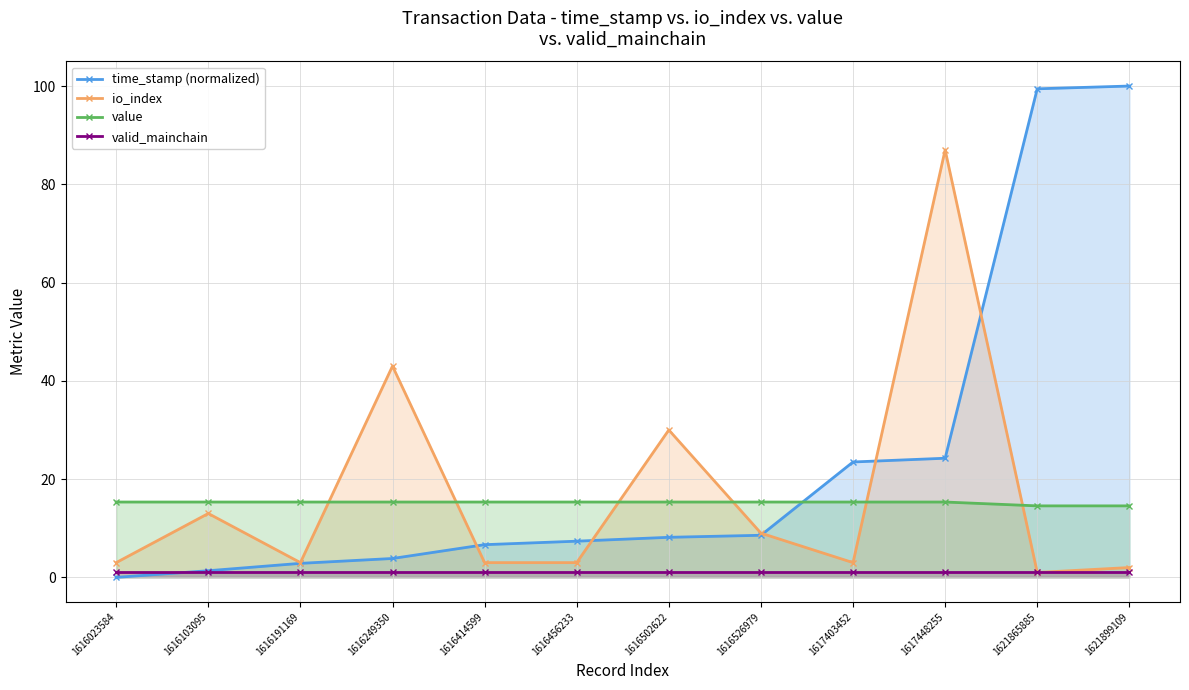

Reading left to right, transcribe all the data shown in this chart.

time_stamp (normalized): 1616023584=0.0	1616103095=1.4	1616191169=2.9	1616249350=3.8	1616414599=6.7	1616456233=7.4	1616502622=8.2	1616526979=8.6	1617403452=23.5	1617448255=24.2	1621865885=99.4	1621899109=100.0
io_index: 1616023584=3.0	1616103095=13.0	1616191169=3.0	1616249350=43.0	1616414599=3.0	1616456233=3.0	1616502622=30.0	1616526979=9.0	1617403452=3.0	1617448255=87.0	1621865885=1.0	1621899109=2.0
value: 1616023584=15.3	1616103095=15.3	1616191169=15.3	1616249350=15.3	1616414599=15.3	1616456233=15.3	1616502622=15.3	1616526979=15.3	1617403452=15.3	1617448255=15.3	1621865885=14.6	1621899109=14.6
valid_mainchain: 1616023584=1.0	1616103095=1.0	1616191169=1.0	1616249350=1.0	1616414599=1.0	1616456233=1.0	1616502622=1.0	1616526979=1.0	1617403452=1.0	1617448255=1.0	1621865885=1.0	1621899109=1.0